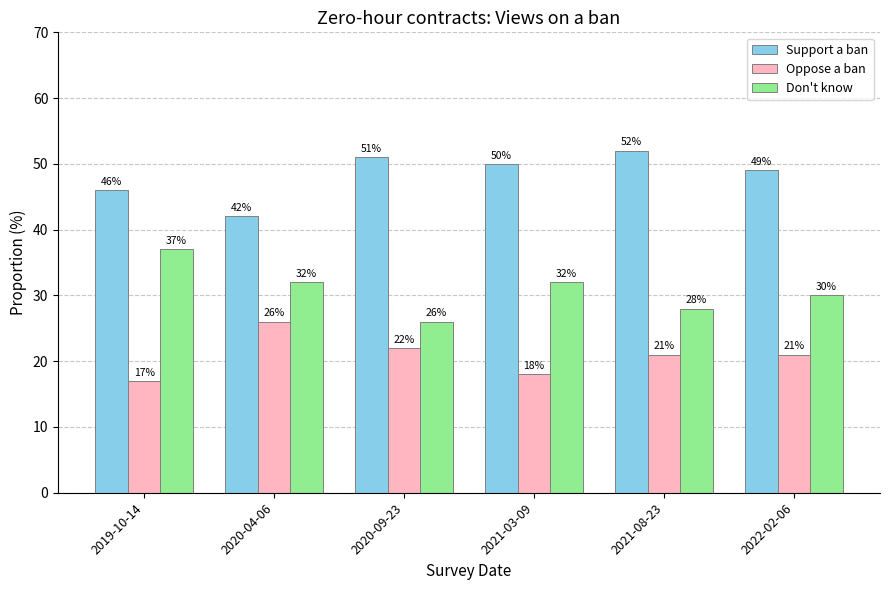

What is the total value across all series at 2020-09-23?

99.0